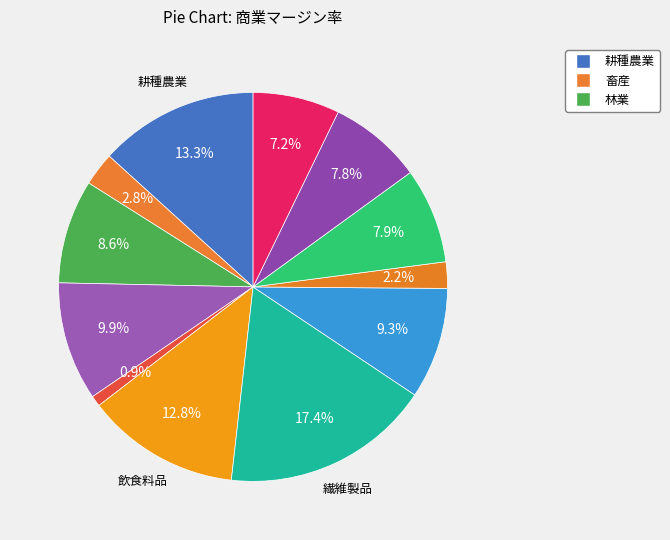

Count the number of slices in the pie.

12